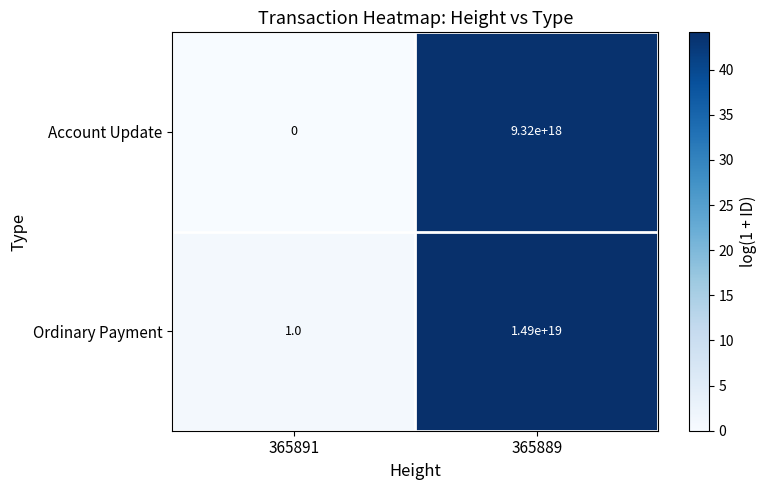

How many values in the Ordinary Payment series are below 14900000000000000000?

1